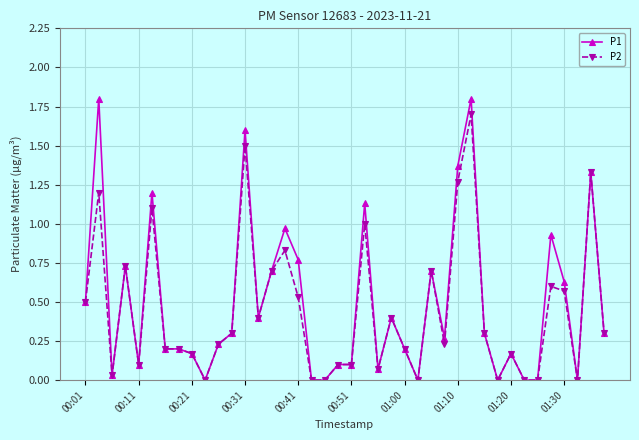

True or false: P2 has more than 2 points higher than both neighbors.

True